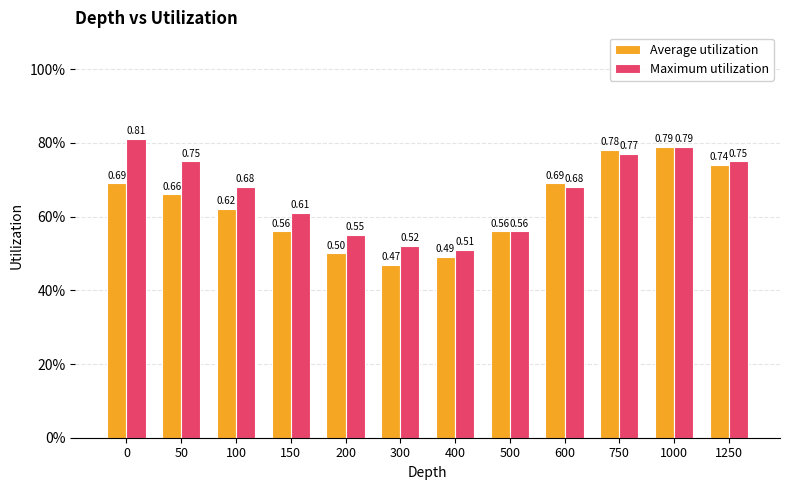

What is the difference between the maximum and minimum values in the Maximum utilization series?

0.3